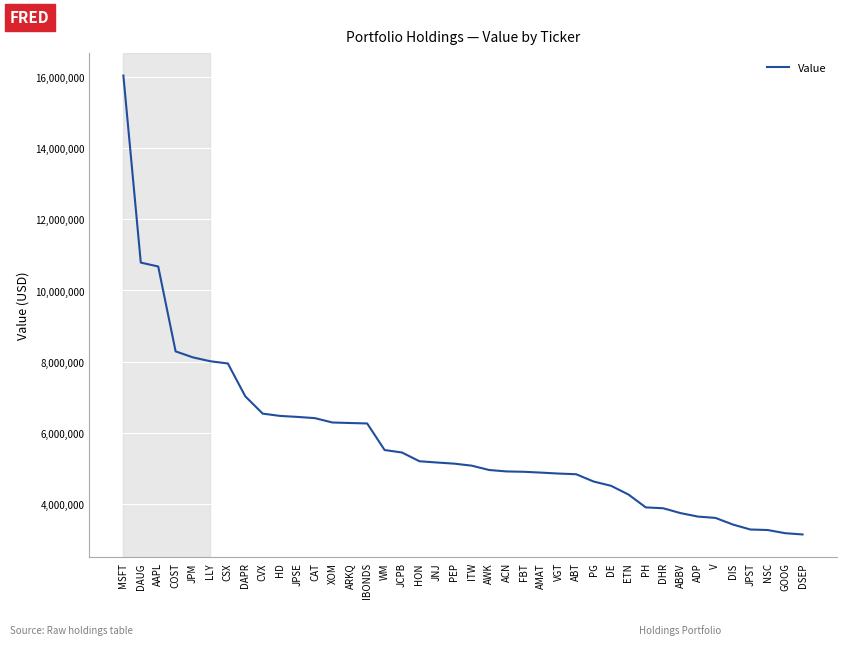

Which label corresponds to the largest value in the chart?

MSFT